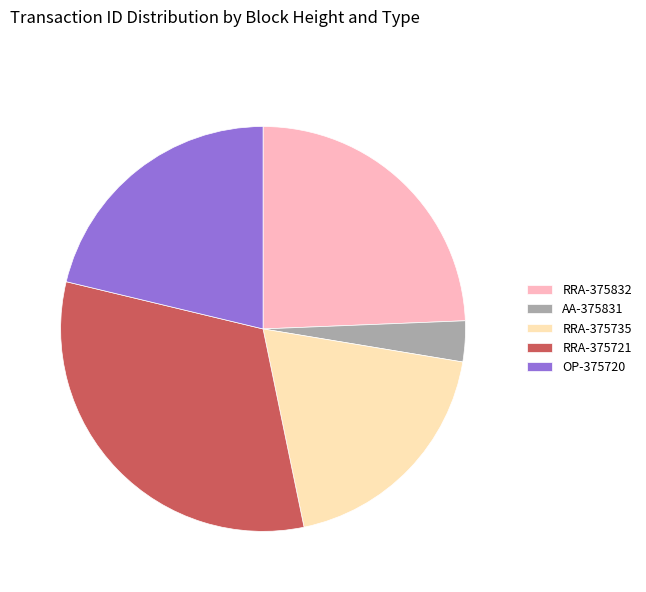

Approximately how many times larger is the value at OP-375720 compared to AA-375831?

6.5